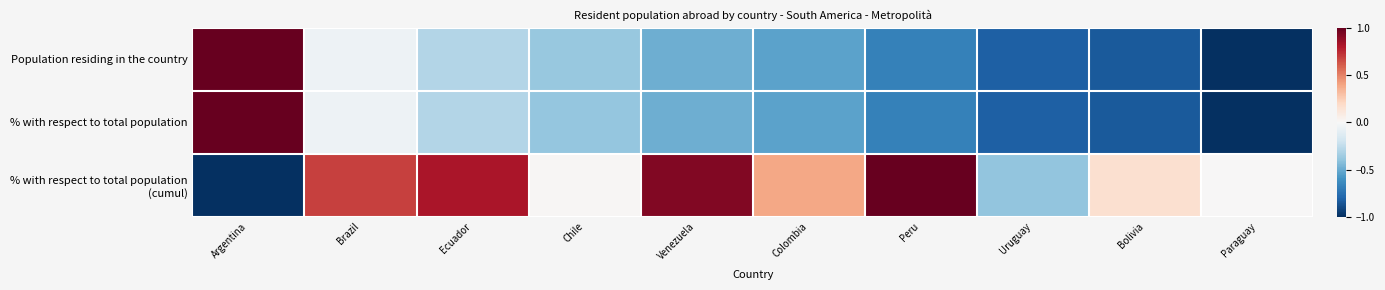

What is the smallest value displayed?

-1.0